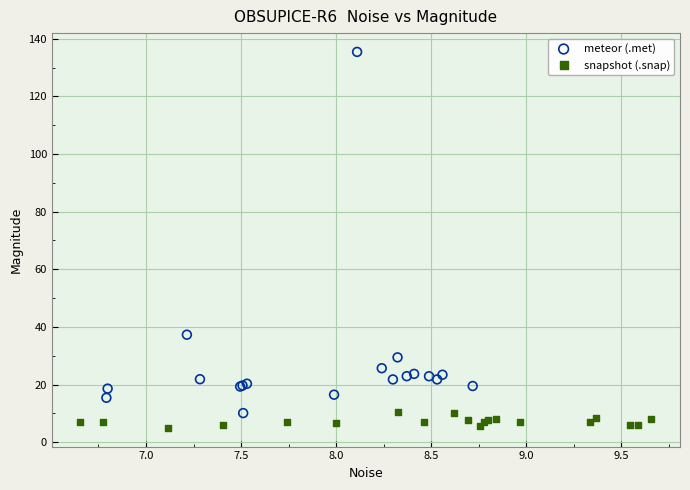

What are all the series names shown in the legend?

meteor (.met), snapshot (.snap)